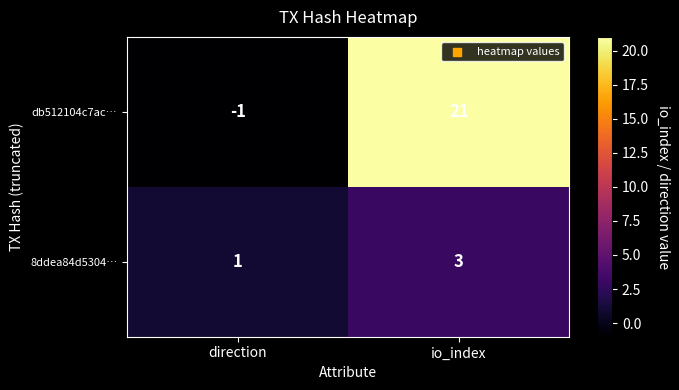

What is the maximum value shown in the chart?

21